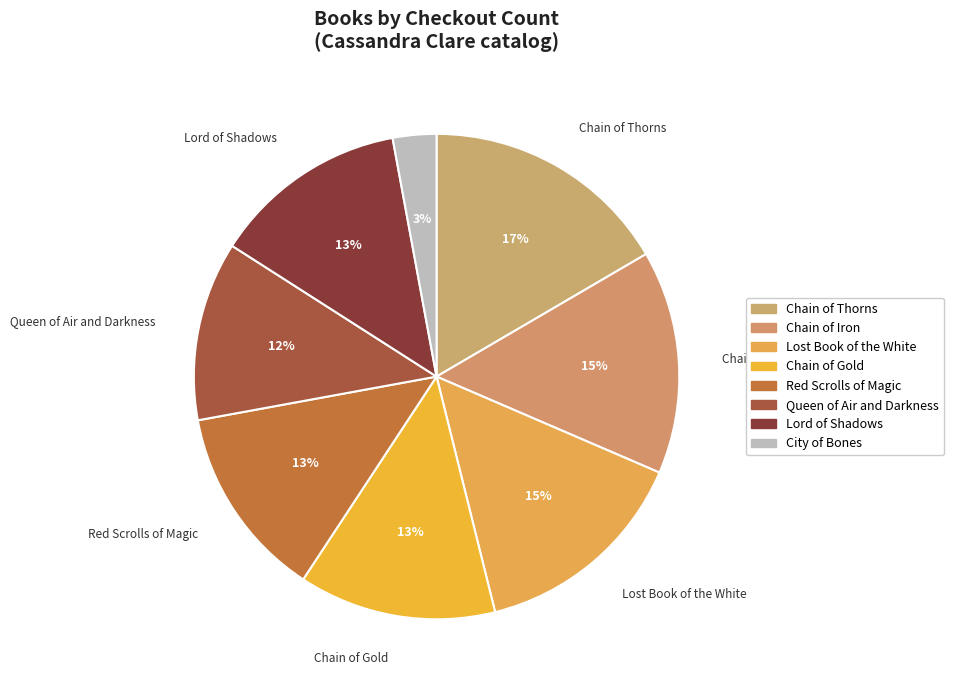

Rank the categories by value from lowest to highest.

City of Bones, Queen of Air and Darkness, Red Scrolls of Magic, Lord of Shadows, Chain of Gold, Lost Book of the White, Chain of Iron, Chain of Thorns